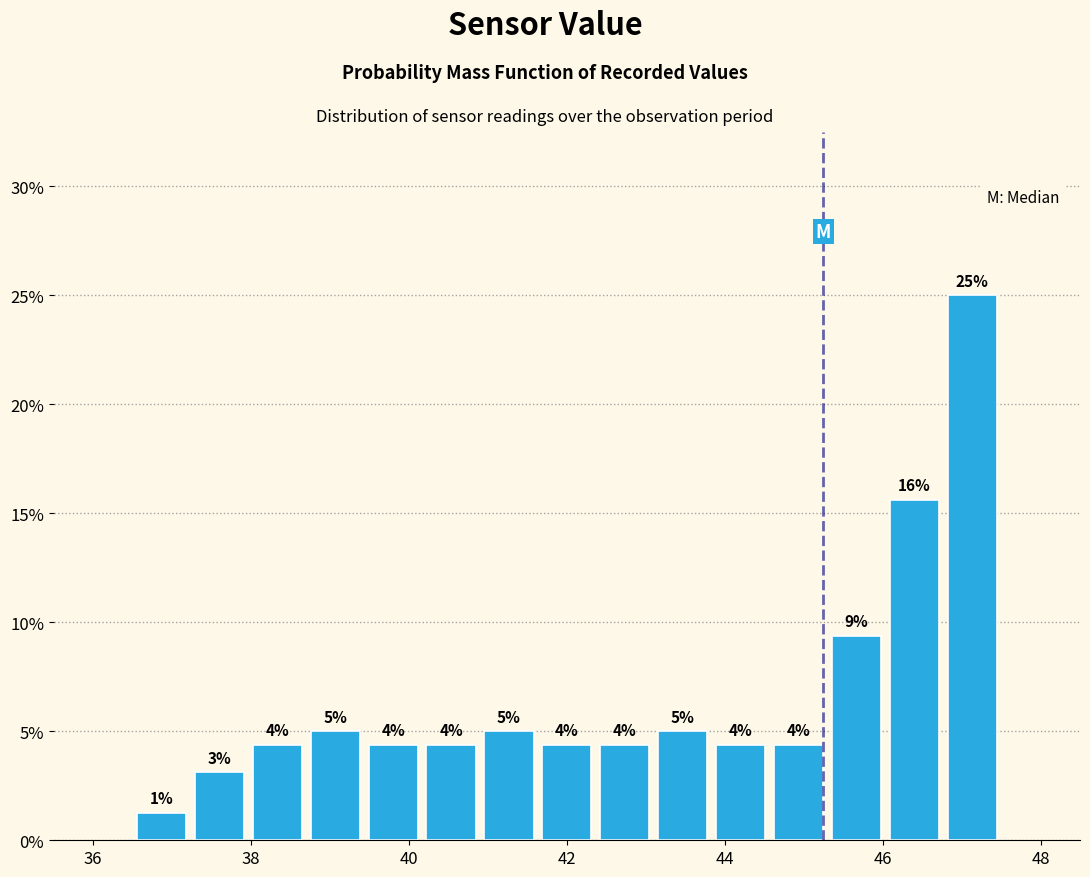

Read against the x-axis, roughly where is the centre of the tallest bar?

47.2